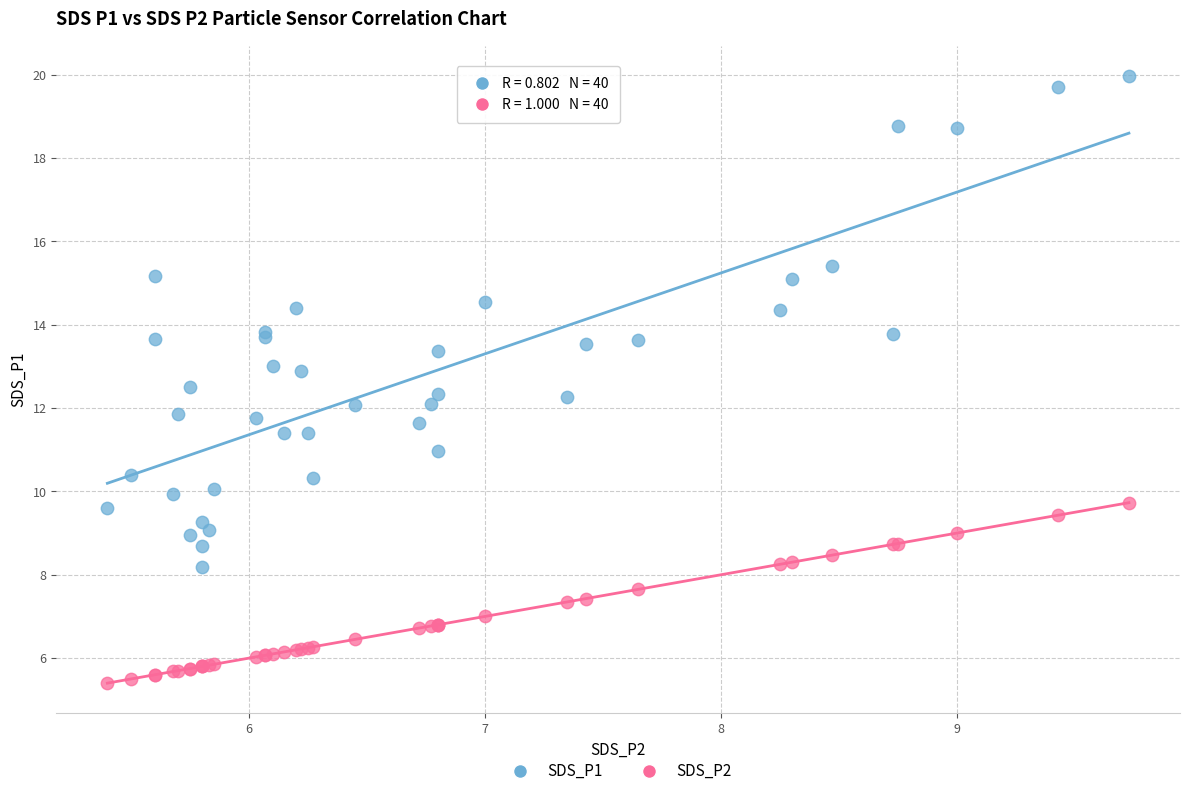

Which series has the widest spread of Y values?

SDS_P1